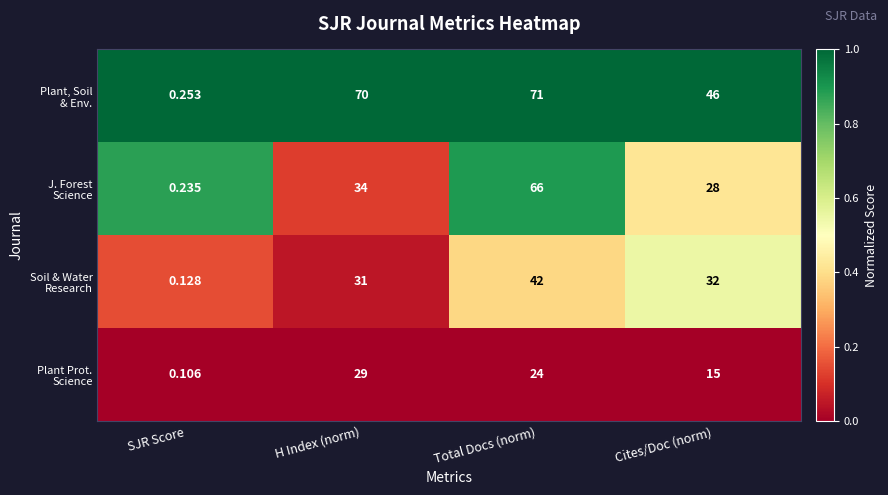

What is the total value across all series at H Index (norm)?

164.0